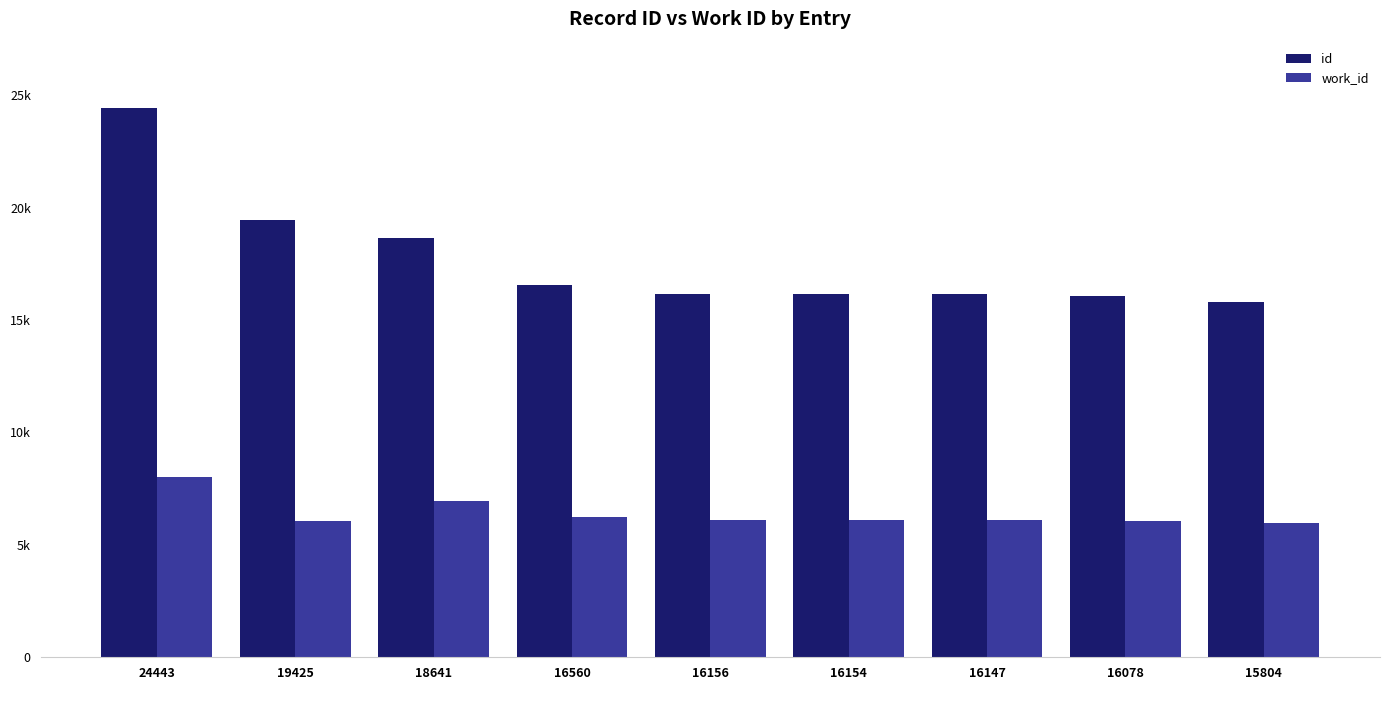

What is the lowest value of the id series?

15804